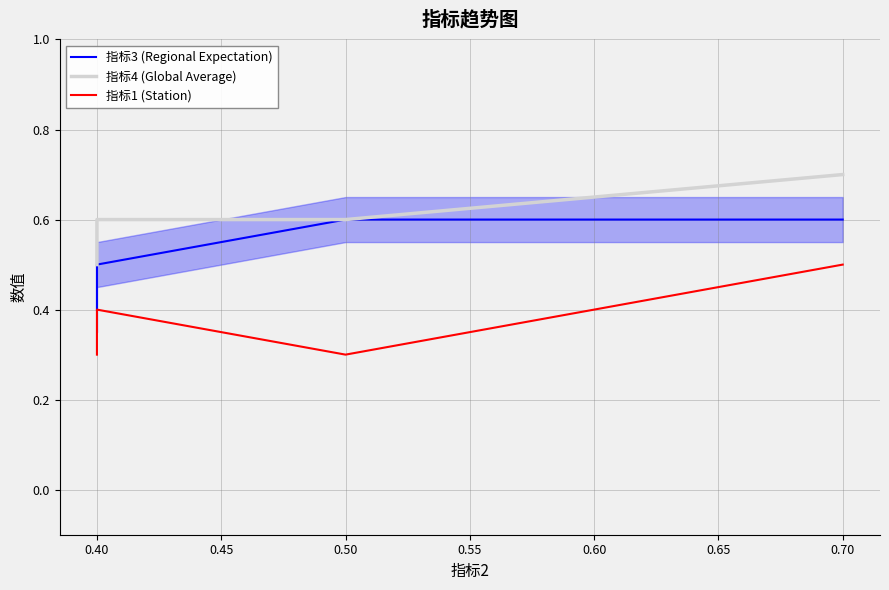

The value of 指标4 (Global Average) at 0.40 is 0.2. True or false?

False